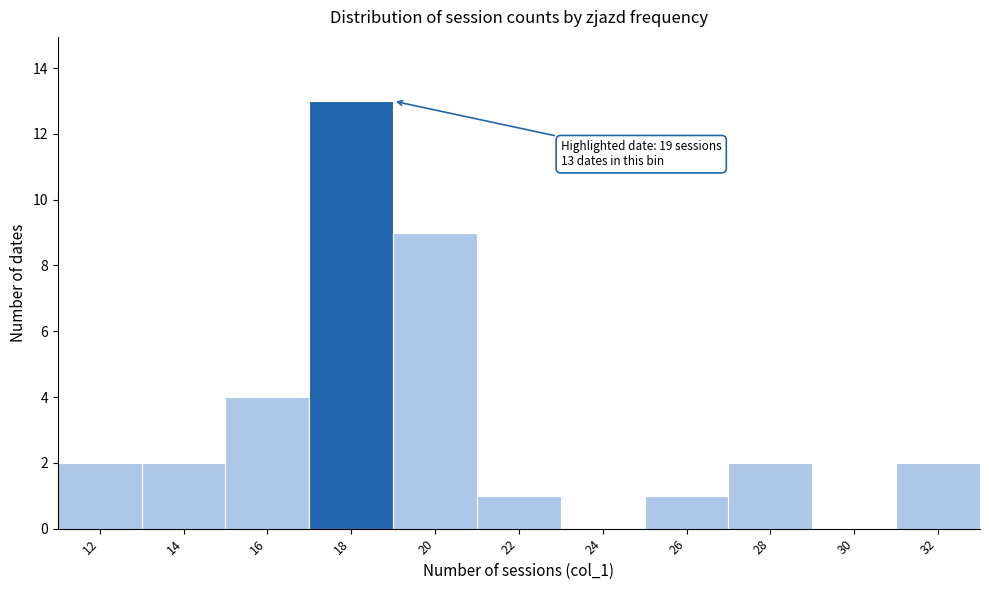

Reading right to left, list all the values displayed in this chart.

32=2	30=0	28=2	26=1	24=0	22=1	20=9	18=13	16=4	14=2	12=2